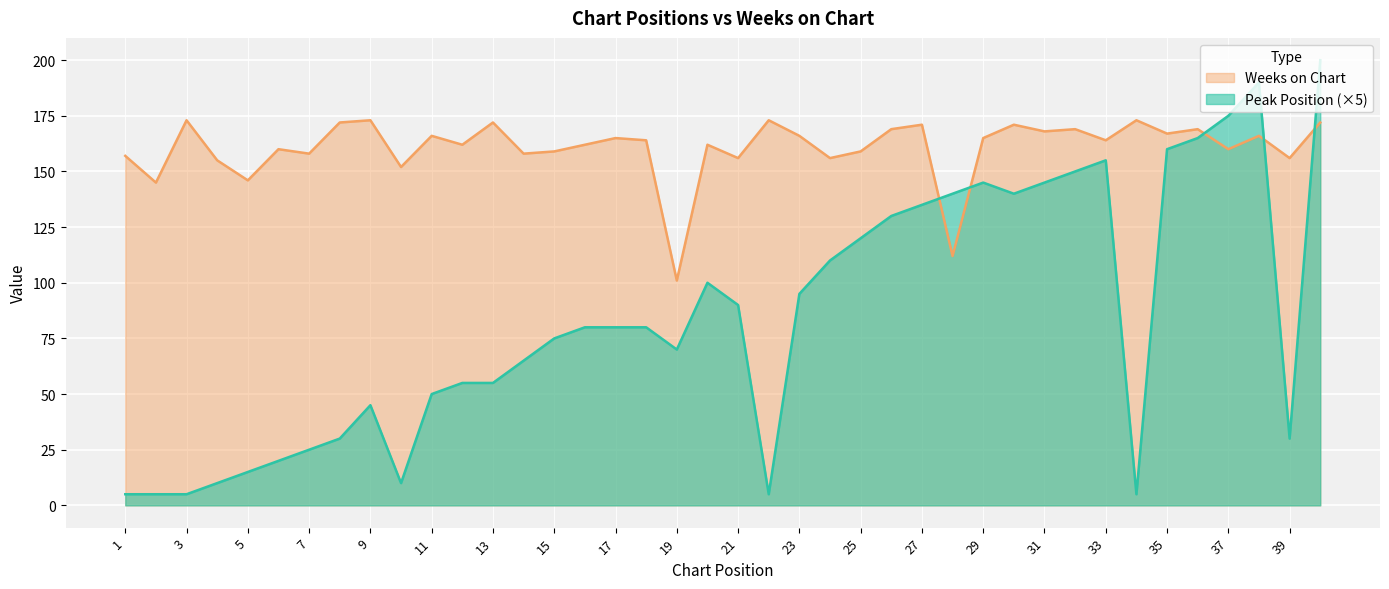

True or false: Peak Position has more than 2 points higher than both neighbors.

True